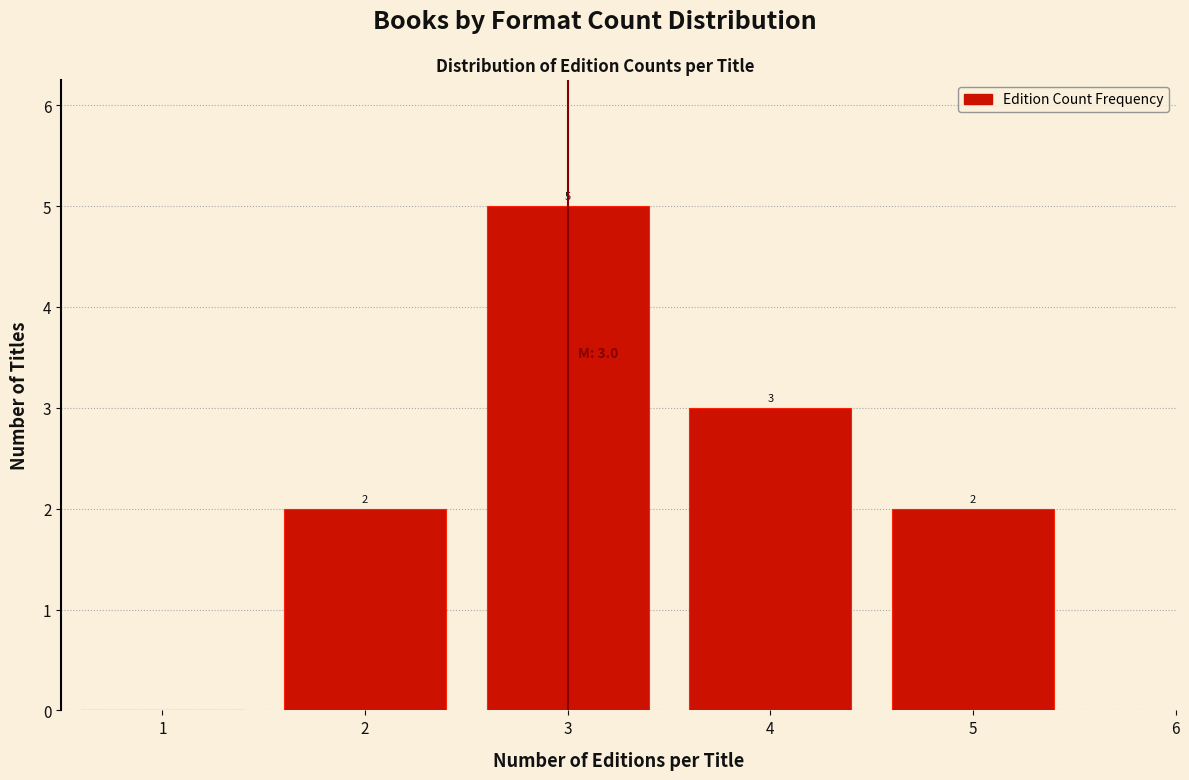

Which range on the x-axis has the tallest bar?

2.5 to 3.5